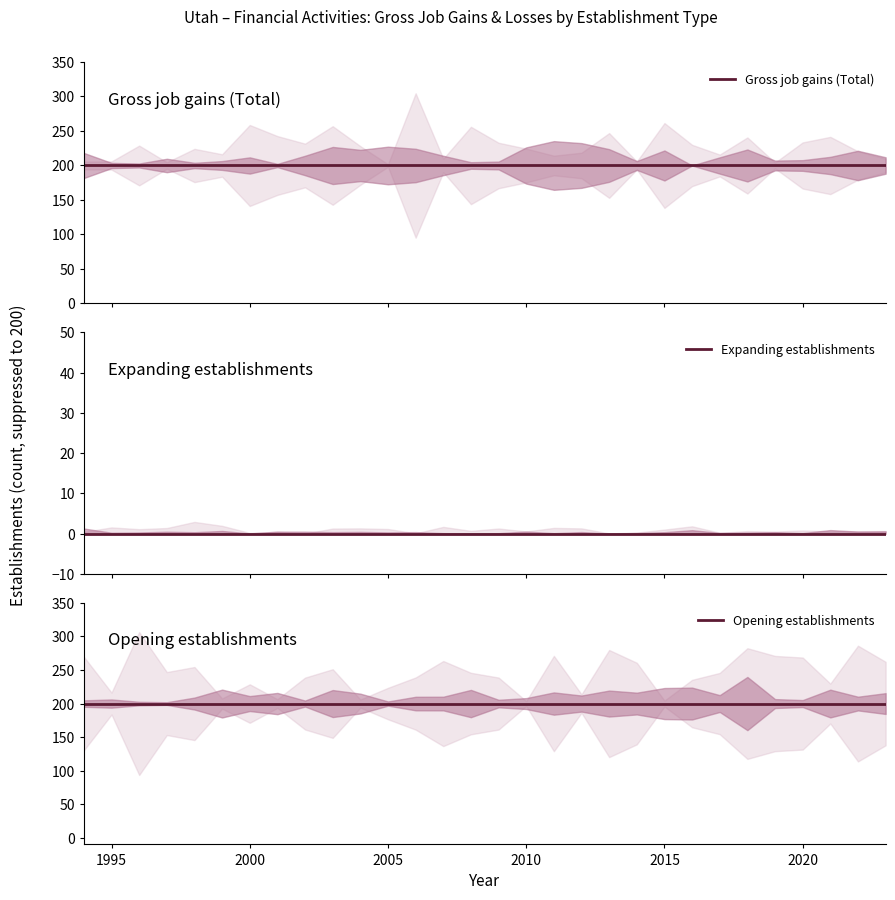

Is the value of Opening establishments at 10 greater than the value of Expanding establishments at 2000?

Yes